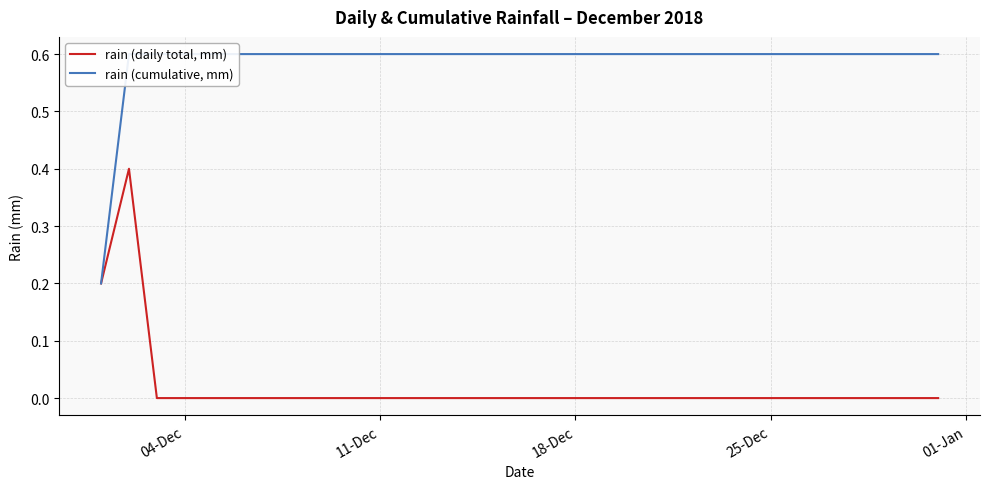

True or false: rain (daily total, mm) has more than 1 interior local peaks.

False